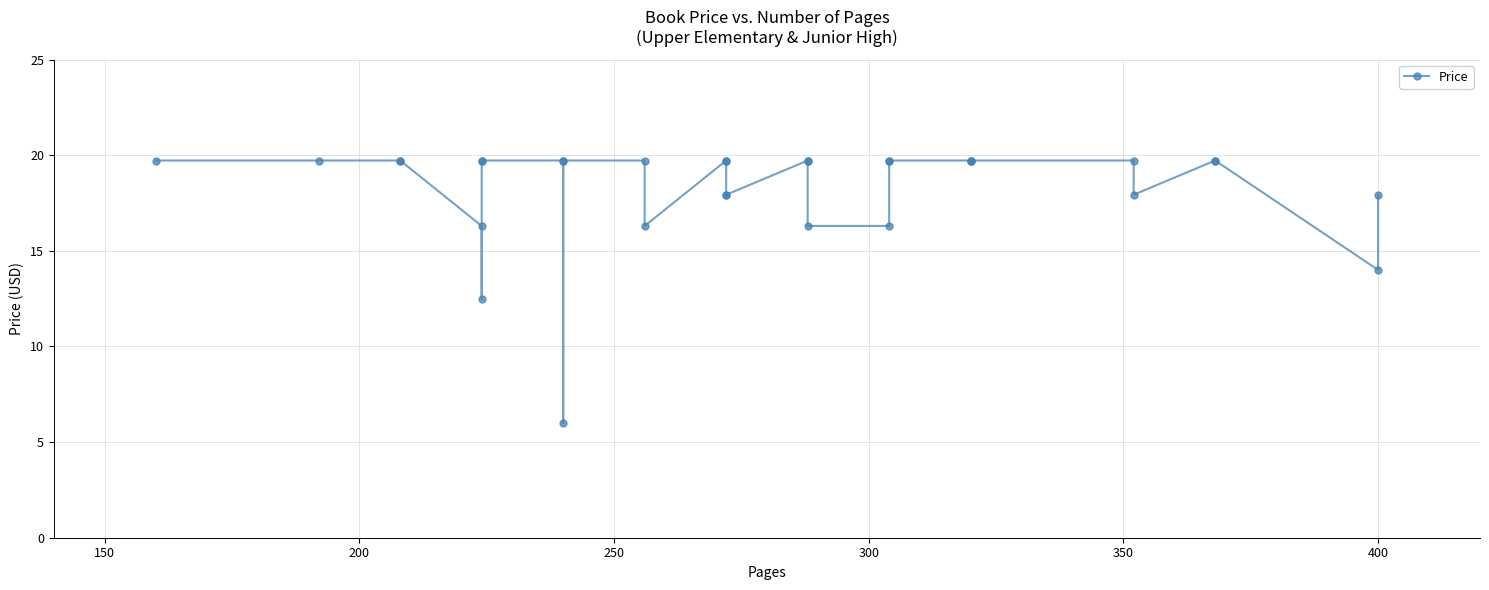

Reading right to left, transcribe all the data shown in this chart.

17.9	14.0	19.7	19.7	17.9	19.7	19.7	19.7	19.7	19.7	19.7	16.3	16.3	19.7	19.7	17.9	17.9	19.7	19.7	16.3	19.7	19.7	6.0	19.7	19.7	19.7	12.5	16.3	19.7	19.7	19.7	19.7